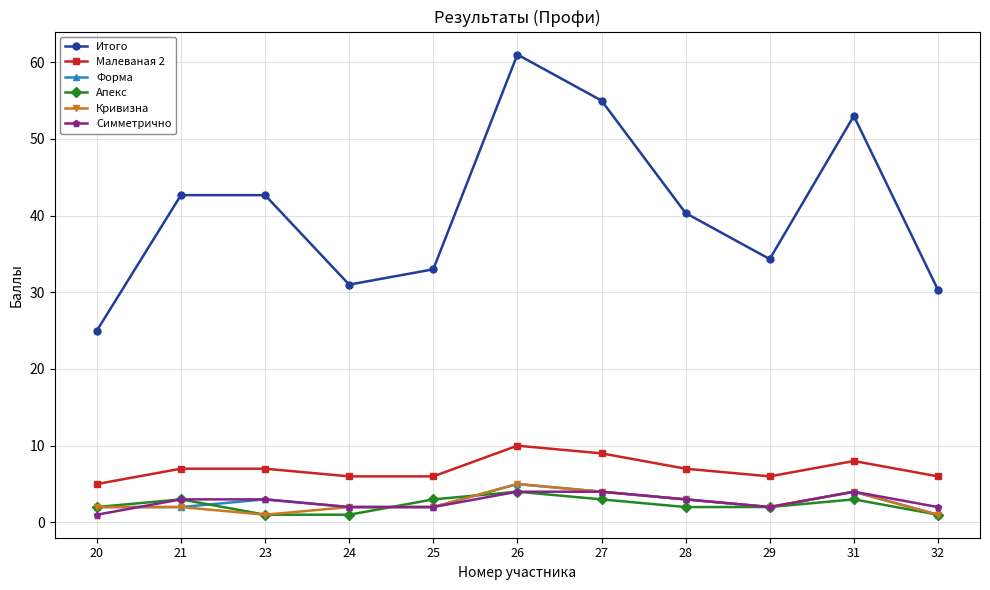

The Малеваная 2 series shows 10.0 at 26. True or false?

True